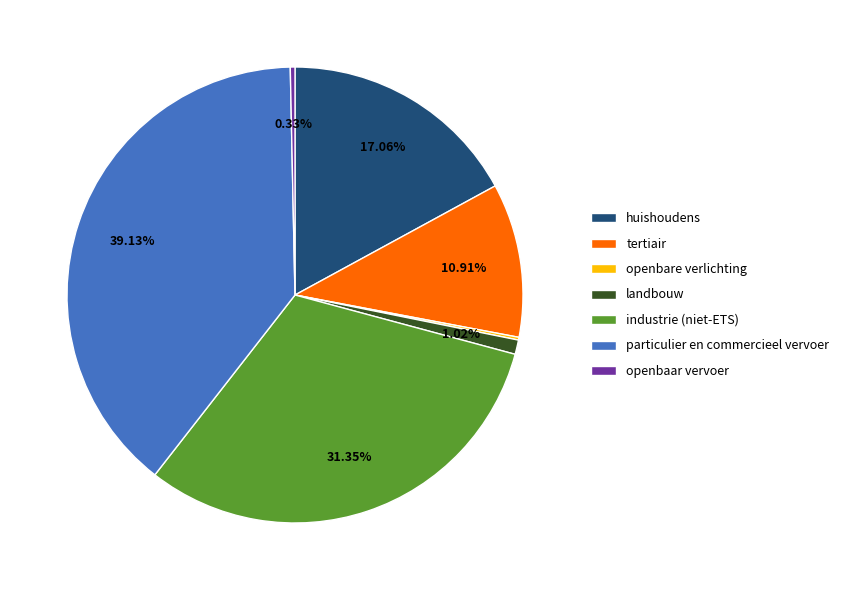

Is the sum of tertiair and openbaar vervoer greater than half?

No